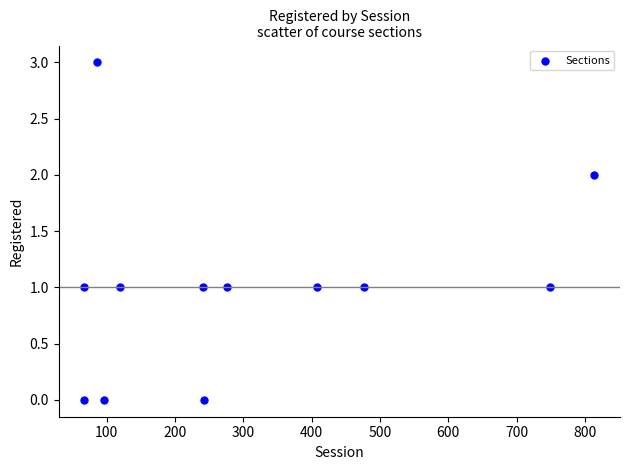

What is the range of Y values (max minus min)?

3